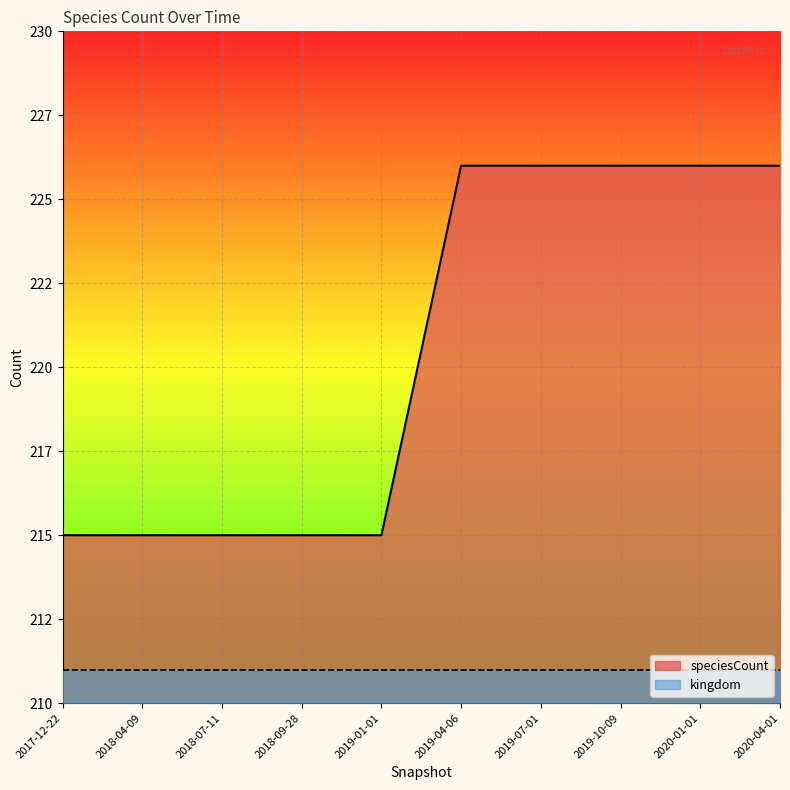

Reading left to right, extract all data points from this chart.

215	215	215	215	215	226	226	226	226	226